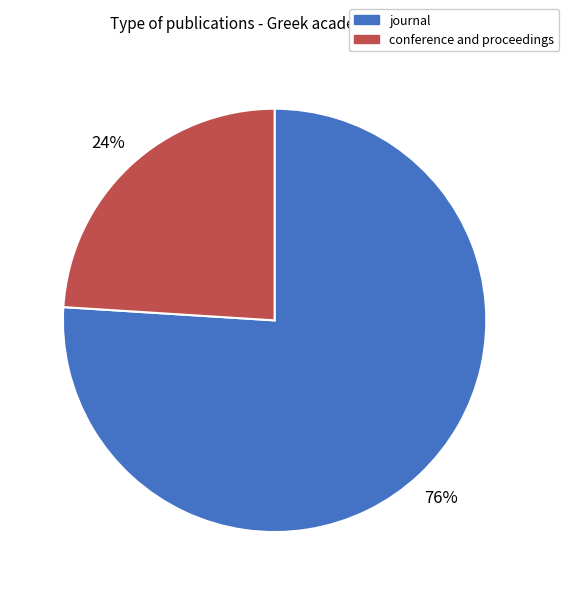

How many segments does this pie chart have?

2